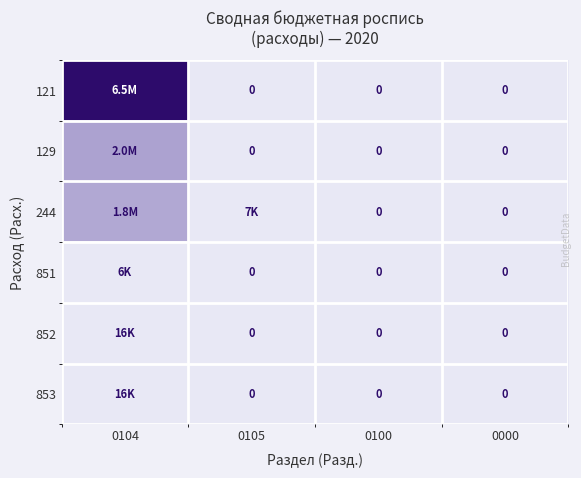

At how many categories does at least one series exceed 0?

2